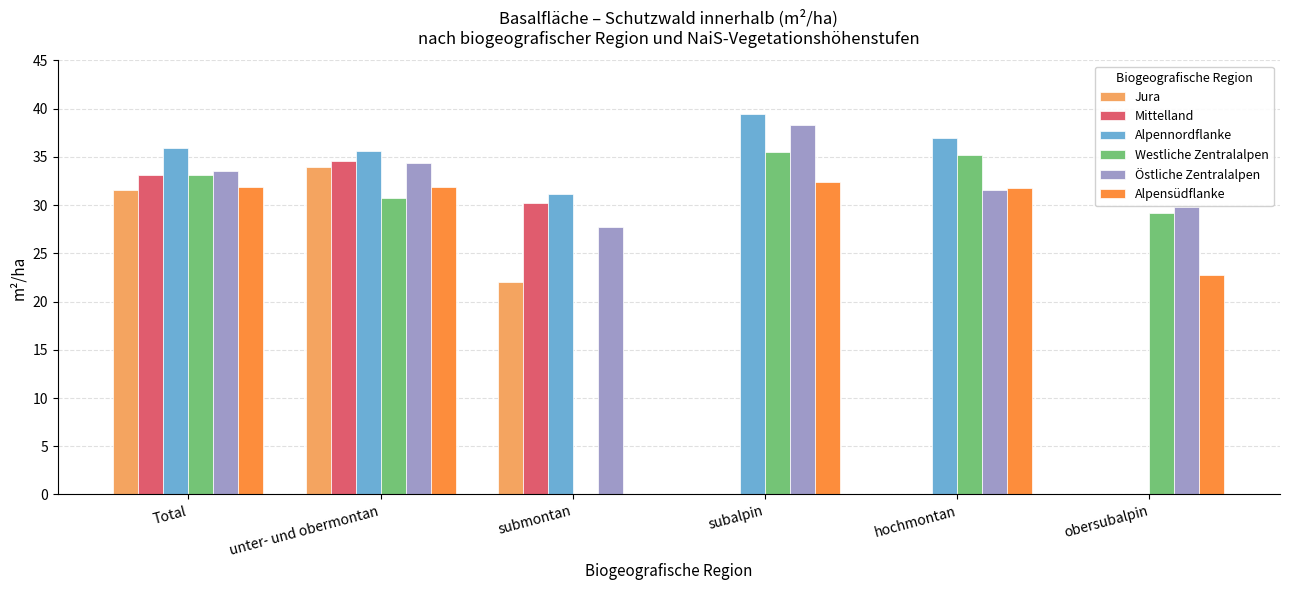

Is the value of Östliche Zentralalpen at unter- und obermontan greater than the value of Alpennordflanke at submontan?

Yes